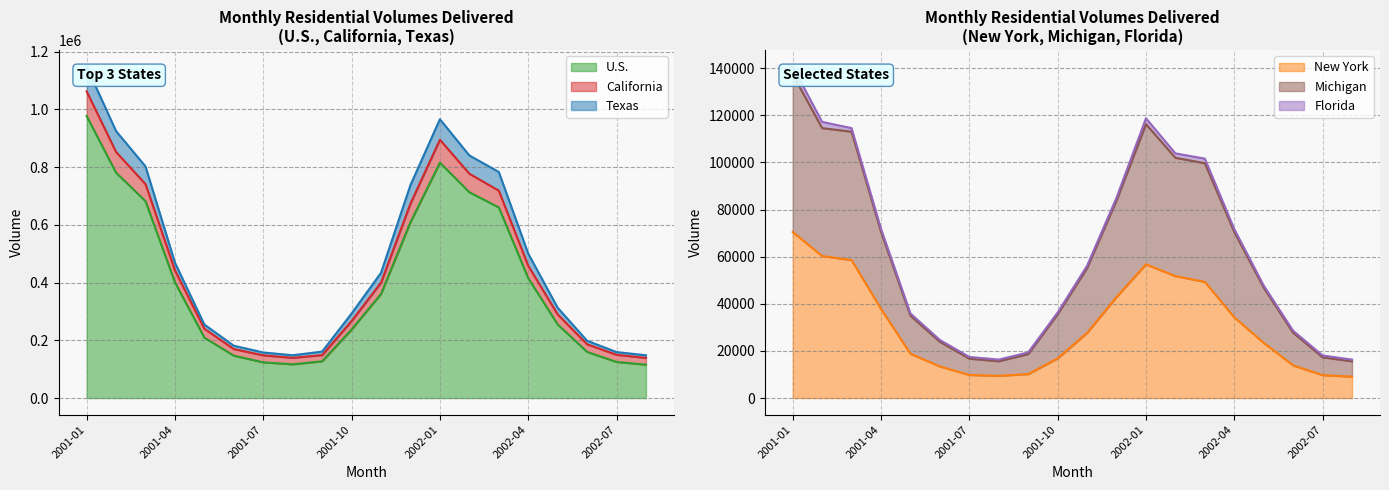

Rank the categories by California value from highest to lowest.

2001-01, 2002-01, 2001-02, 2002-02, 2001-03, 2002-03, 2001-12, 2002-04, 2001-04, 2001-11, 2002-05, 2001-10, 2001-05, 2002-06, 2001-06, 2002-07, 2001-09, 2001-07, 2001-08, 2002-08